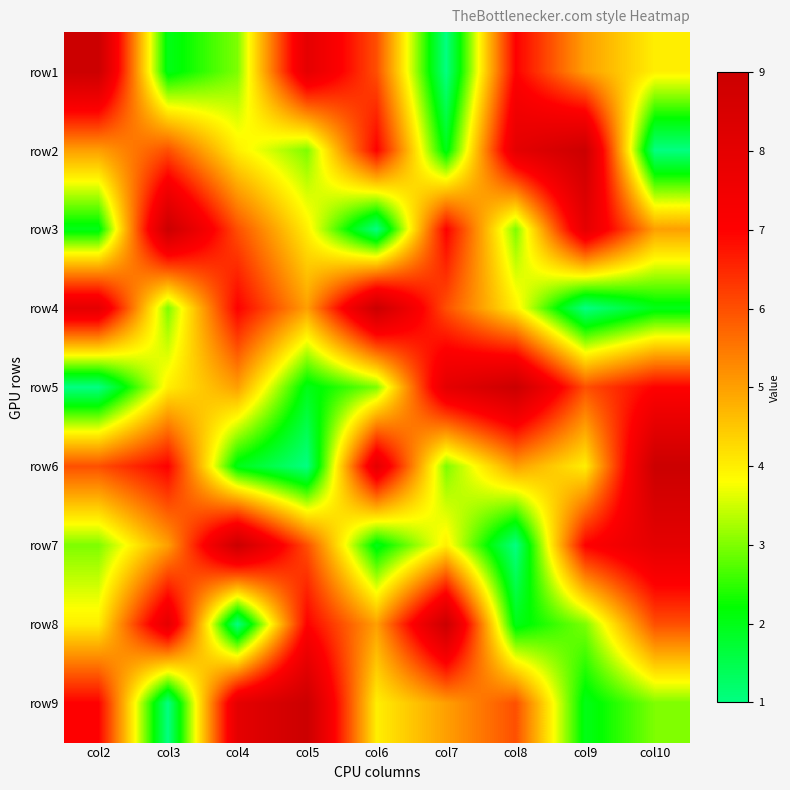

Reading left to right, what are all the values shown in this chart?

row1: col2=9	col3=2	col4=3	col5=8	col6=6	col7=1	col8=7	col9=5	col10=4
row2: col2=5	col3=6	col4=4	col5=3	col6=7	col7=2	col8=8	col9=9	col10=1
row3: col2=2	col3=9	col4=6	col5=4	col6=1	col7=7	col8=3	col9=8	col10=5
row4: col2=8	col3=3	col4=7	col5=5	col6=9	col7=6	col8=4	col9=1	col10=2
row5: col2=1	col3=4	col4=5	col5=2	col6=3	col7=8	col8=9	col9=6	col10=7
row6: col2=6	col3=7	col4=2	col5=1	col6=8	col7=3	col8=5	col9=4	col10=9
row7: col2=3	col3=5	col4=9	col5=6	col6=2	col7=4	col8=1	col9=7	col10=8
row8: col2=4	col3=8	col4=1	col5=7	col6=5	col7=9	col8=2	col9=3	col10=6
row9: col2=7	col3=1	col4=8	col5=9	col6=4	col7=5	col8=6	col9=2	col10=3